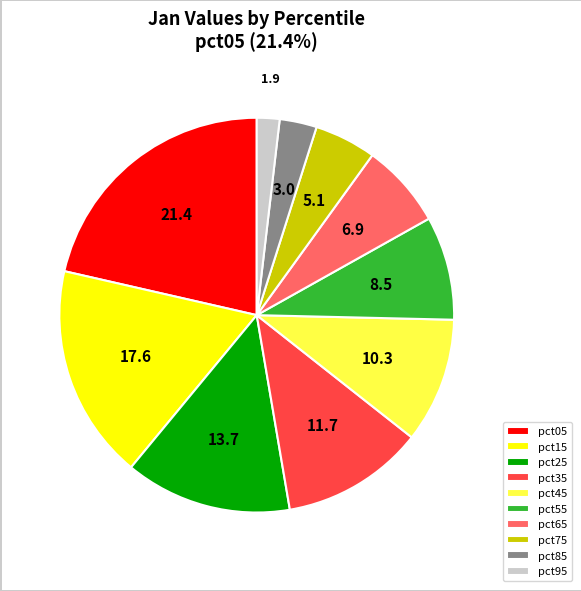

What is the smallest slice in the pie chart?

pct95